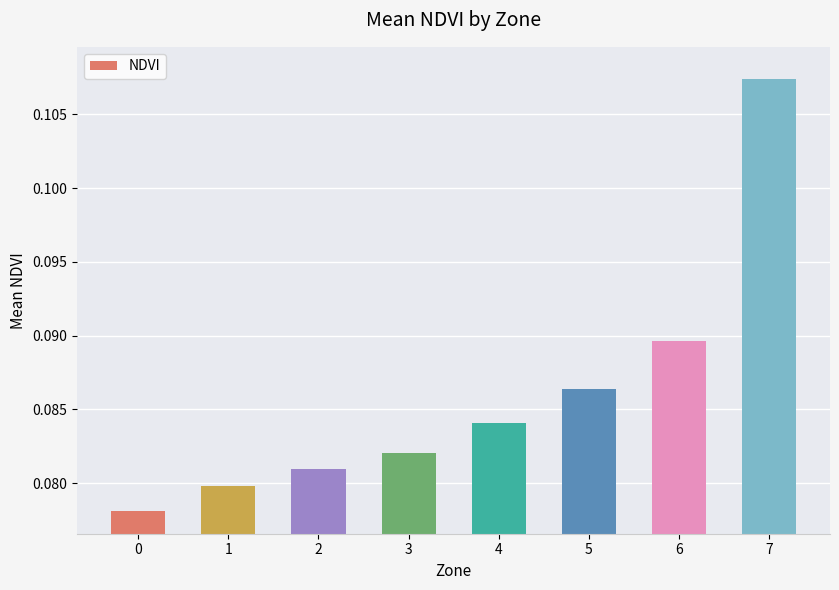

List the labels in order of value, smallest first.

0, 1, 2, 3, 4, 5, 6, 7